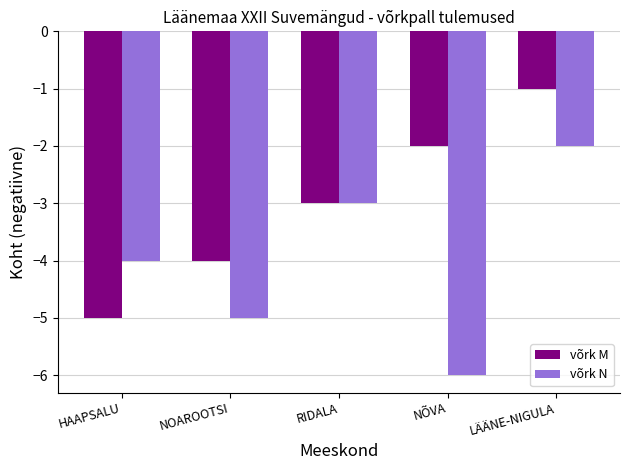

What is the difference between the second highest and second lowest values in the võrk M series?

2